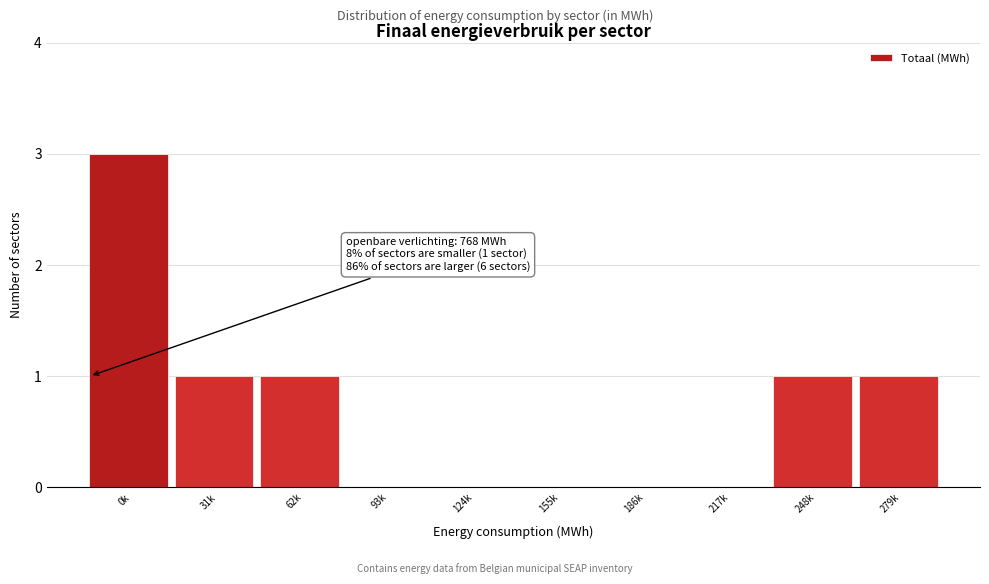

Reading left to right, what are all the values shown in this chart?

0k=3	31k=1	62k=1	93k=0	124k=0	155k=0	186k=0	217k=0	248k=1	279k=1